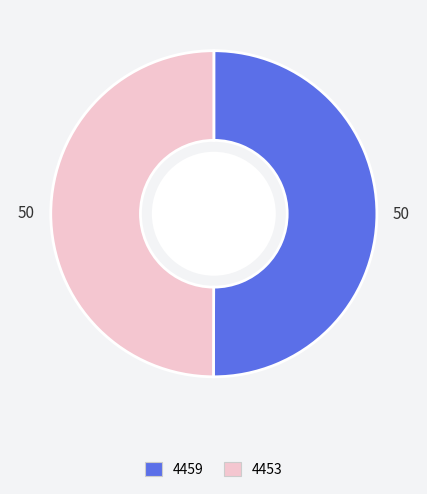

True or false: 4453 accounts for 35% of the total.

False